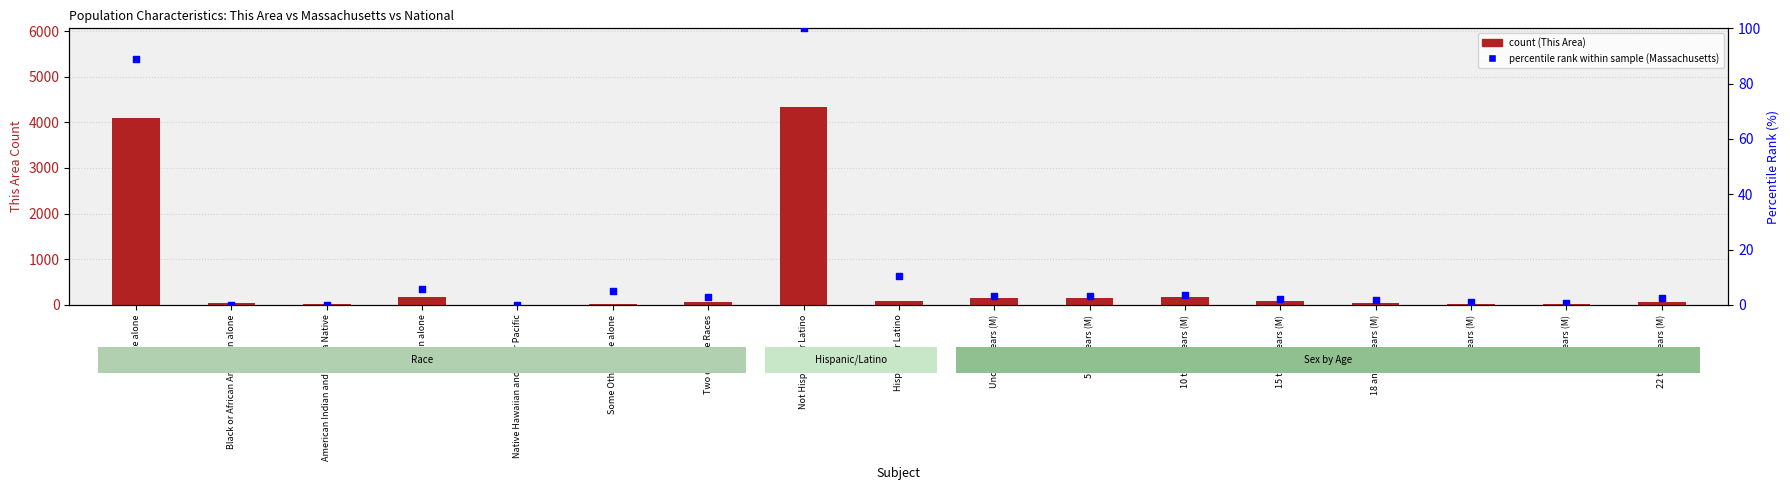

Is the value of percentile rank within sample (Massachusetts) at 18 and 19 years (M) greater than the value of count (This Area) at 15 to 17 years (M)?

No